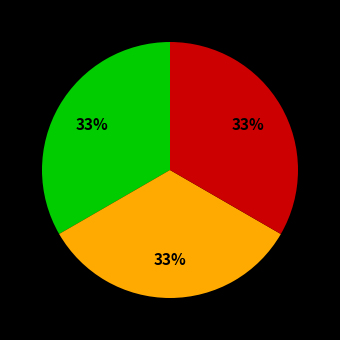

Is there any slice that represents more than half of the pie?

No